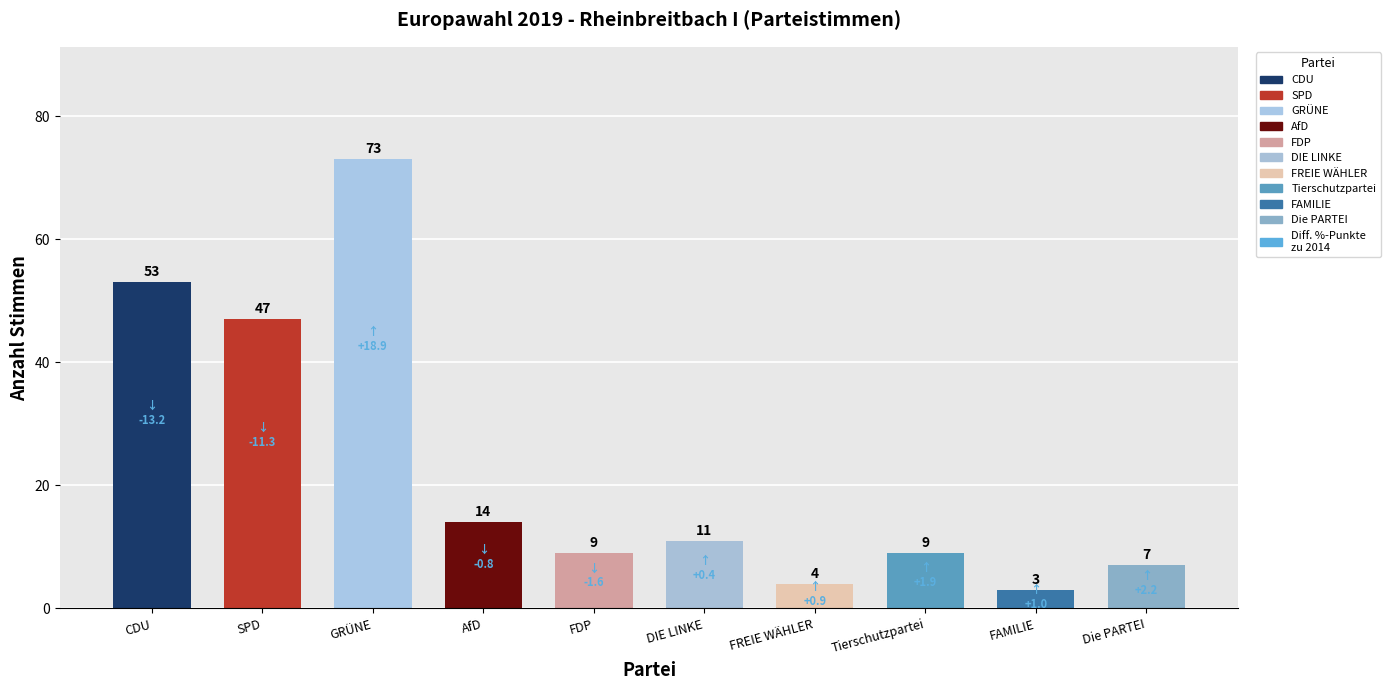

The chart shows a value of 53 at CDU. True or false?

True